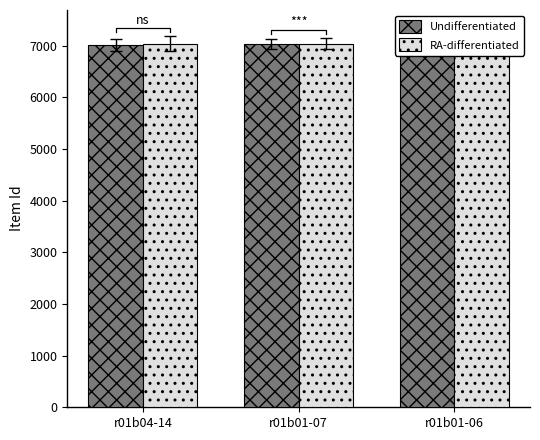

Between r01b04-14 and r01b01-06, which series saw the biggest shift?

Undifferentiated